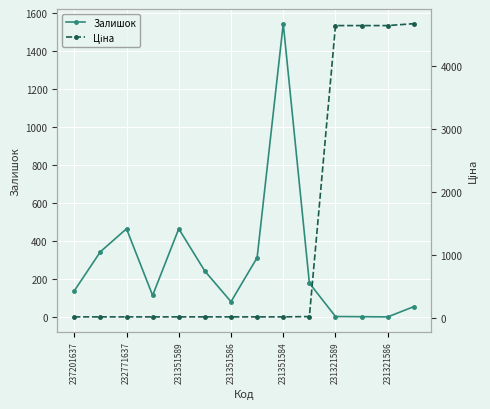

Where is the first local maximum for Залишок?

232771637